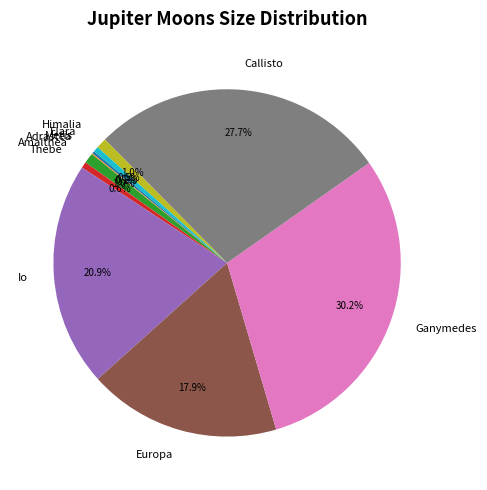

Combined, what portion of the pie is Elara and Callisto?

28.2%